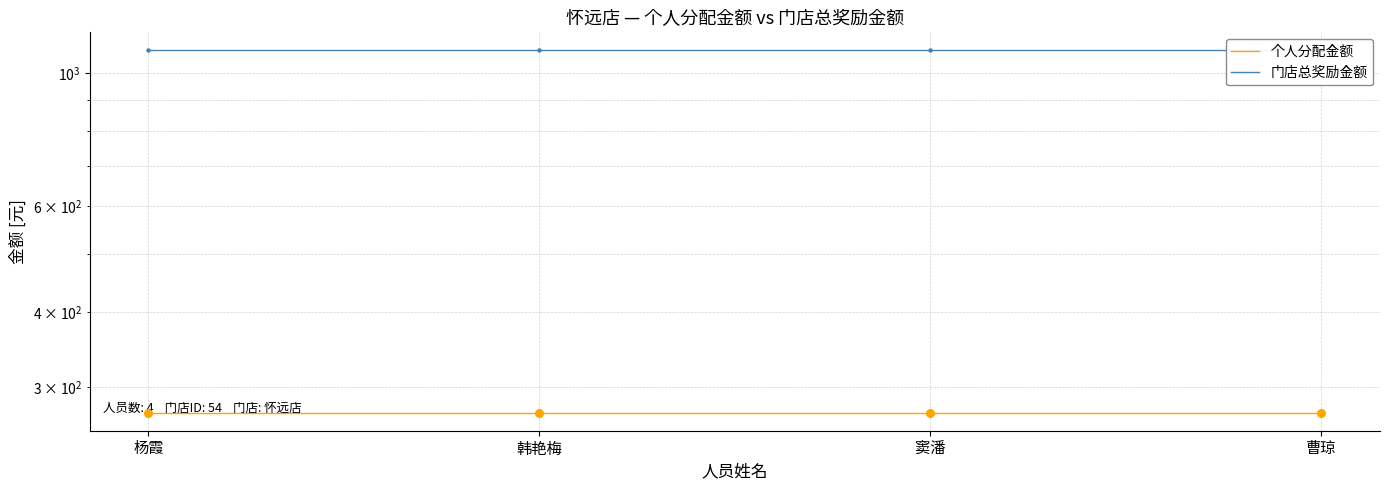

At which category is the sum across all series the highest?

杨霞